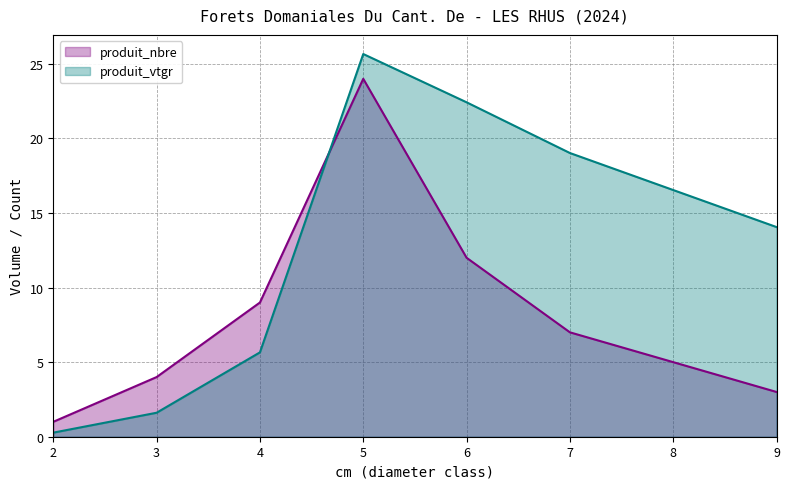

Which series has the largest range (max minus min)?

produit_vtgr